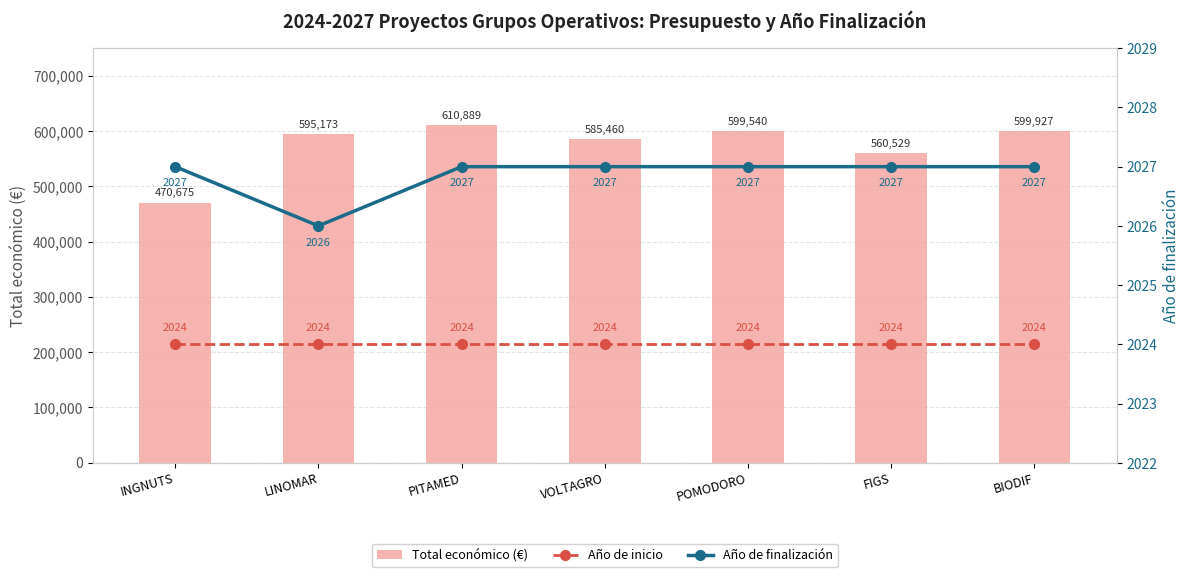

Reading left to right, list all the values displayed in this chart.

Total económico (€): INGNUTS=470675	LINOMAR=595173	PITAMED=610889	VOLTAGRO=585460	POMODORO=599540	FIGS=560529	BIODIF=599927
Año de inicio: INGNUTS=2024	LINOMAR=2024	PITAMED=2024	VOLTAGRO=2024	POMODORO=2024	FIGS=2024	BIODIF=2024
Año de finalización: INGNUTS=2027	LINOMAR=2026	PITAMED=2027	VOLTAGRO=2027	POMODORO=2027	FIGS=2027	BIODIF=2027